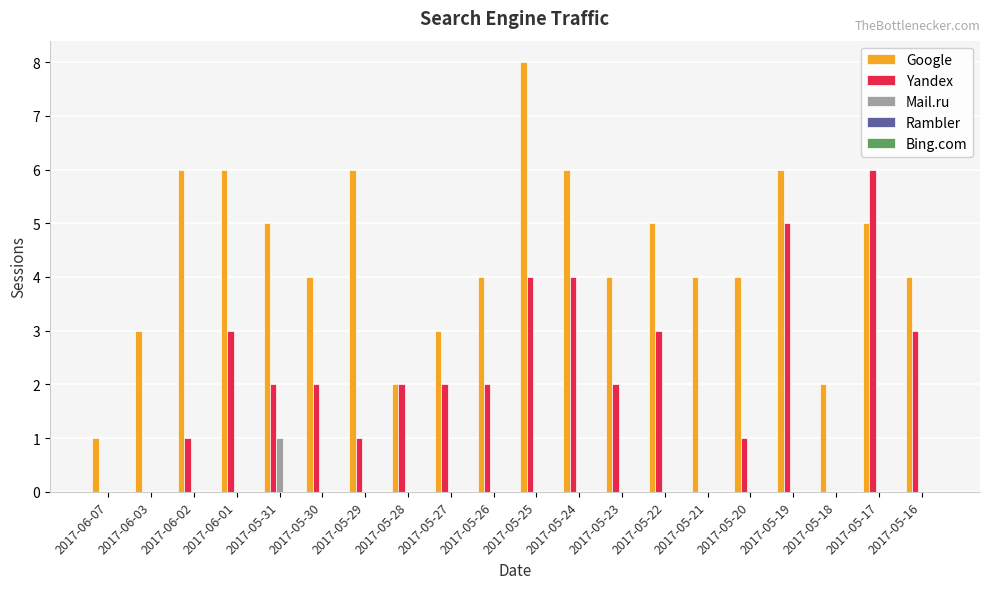

The Google series shows 5 at 2017-05-30. True or false?

False